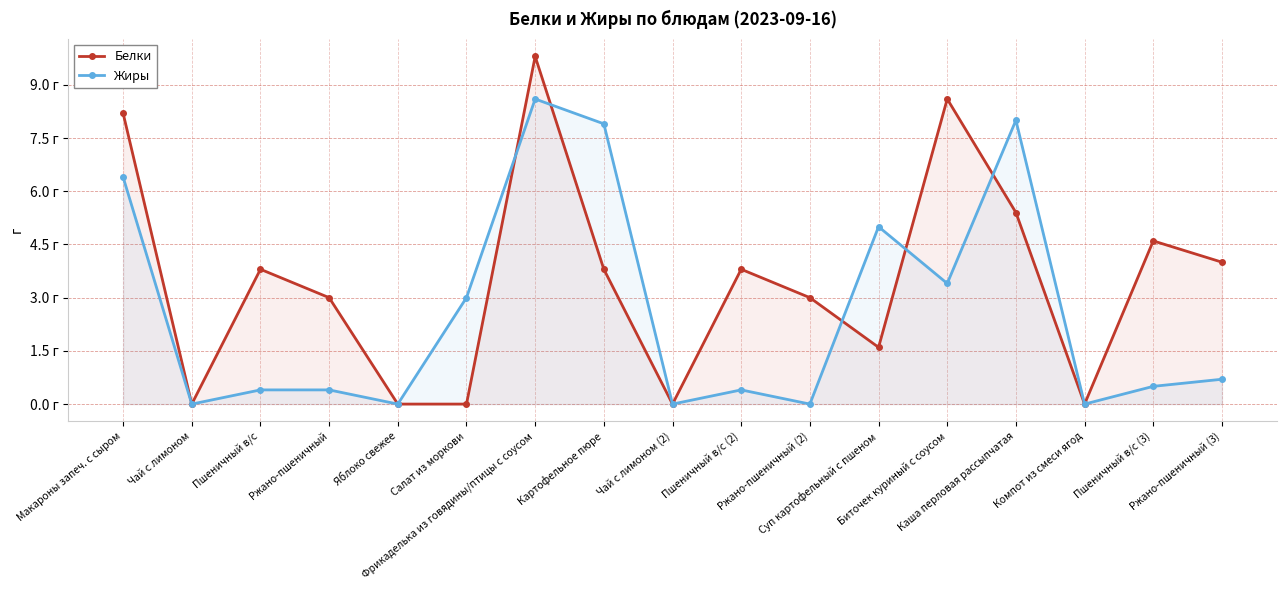

Reading left to right, what are all the values shown in this chart?

Белки: 8.2	0.0	3.8	3.0	0.0	0.0	9.8	3.8	0.0	3.8	3.0	1.6	8.6	5.4	0.0	4.6	4.0
Жиры: 6.4	0.0	0.4	0.4	0.0	3.0	8.6	7.9	0.0	0.4	0.0	5.0	3.4	8.0	0.0	0.5	0.7